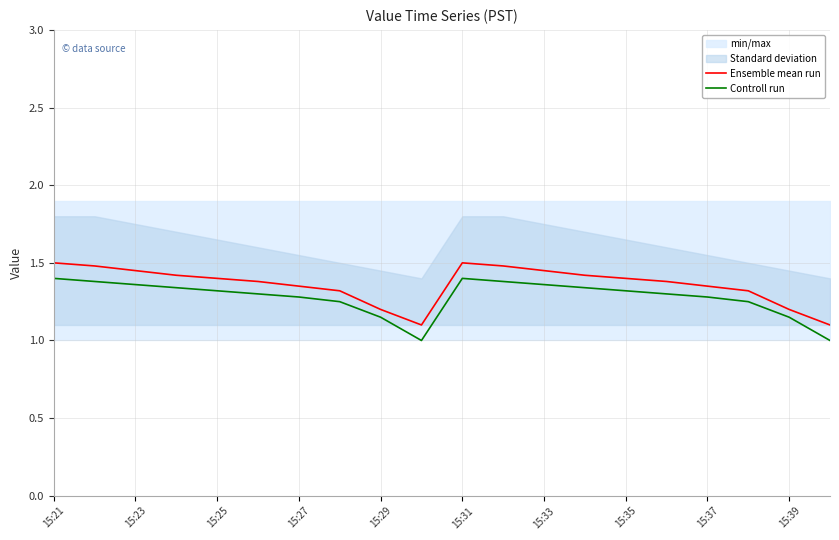

True or false: Ensemble mean run and Controll run intersect in this chart.

False